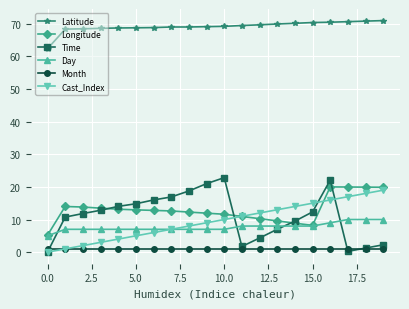

How many series are shown in this chart?

6